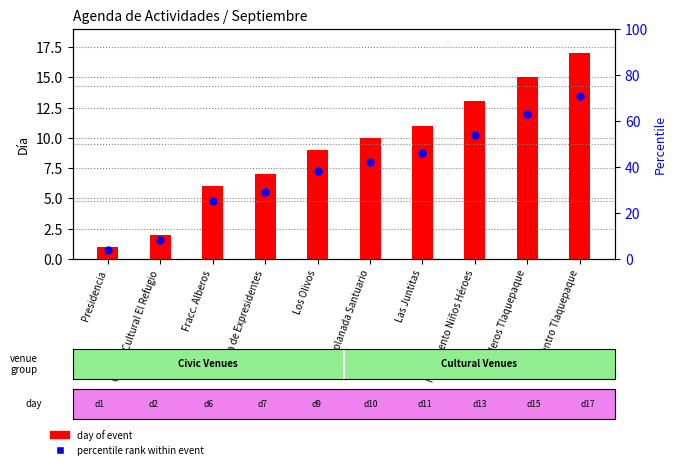

At how many categories does at least one series exceed 18?

8